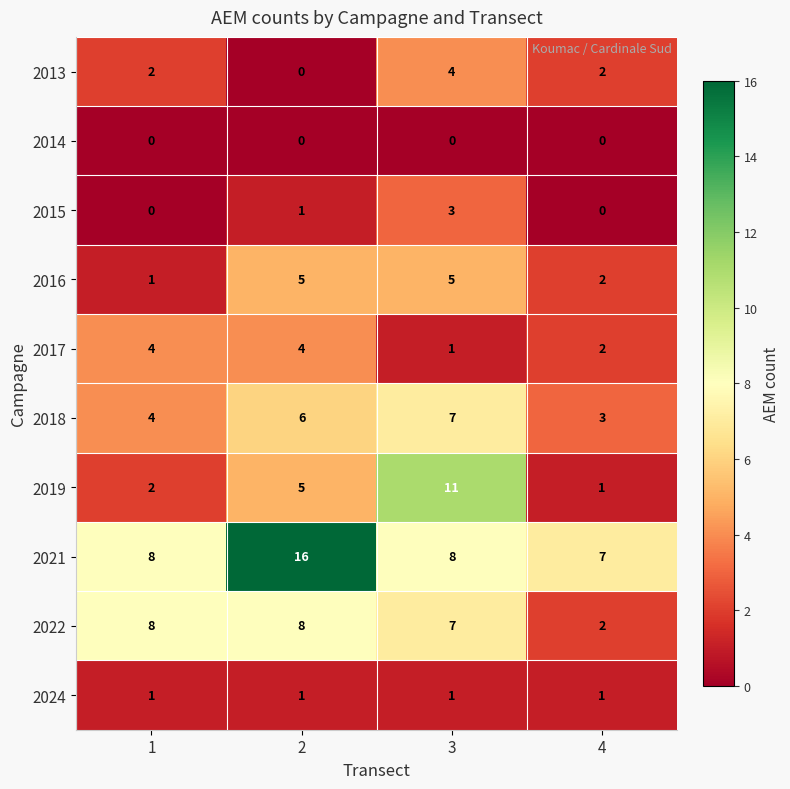

Which series has the largest range (max minus min)?

2019